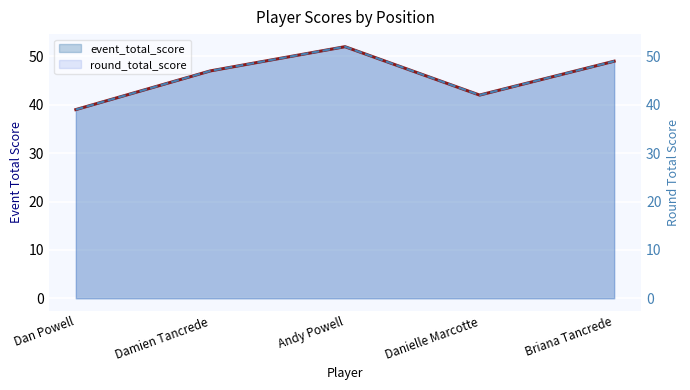

True or false: round_total_score and event_total_score cross at least once.

False